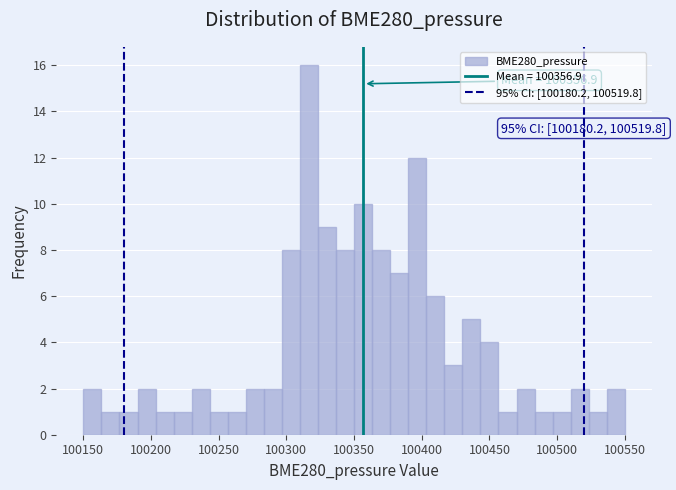

Around what value on the x-axis is the tallest bar? Give the approximate position of its centre, as read against the axis.

100315